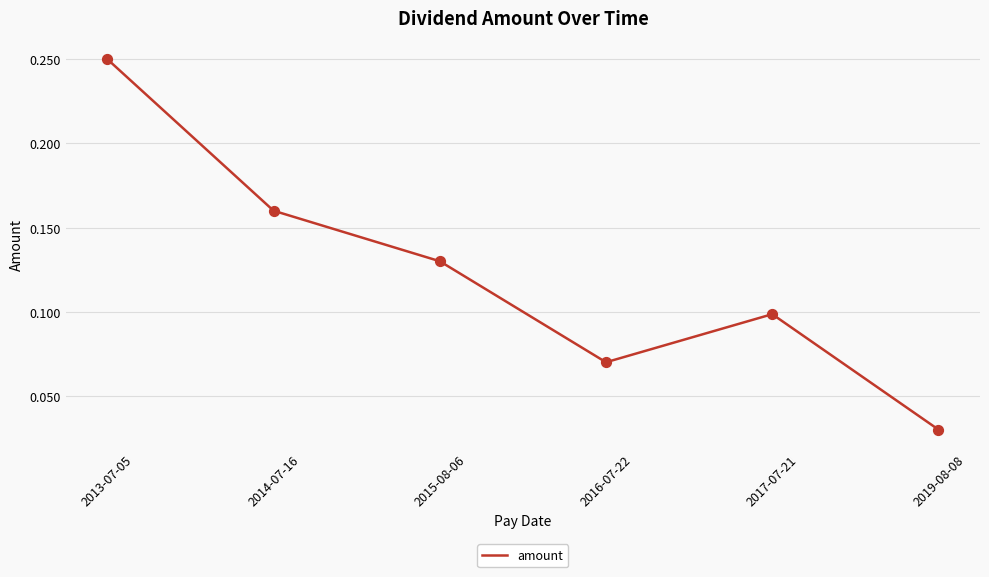

Between 2015-08-06 and 2013-07-05, which is larger?

2013-07-05